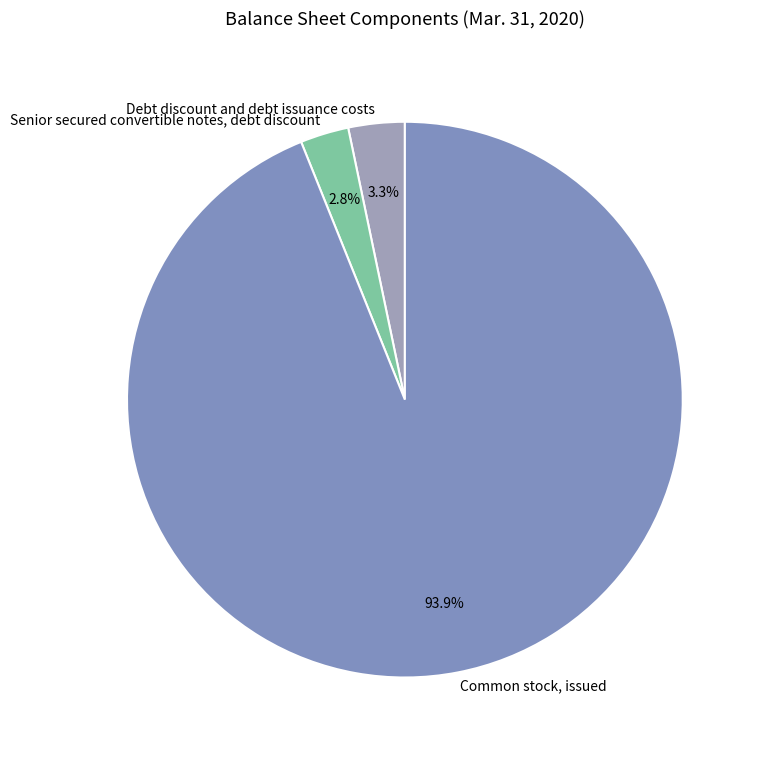

Which category has the biggest portion of the pie?

Common stock, issued